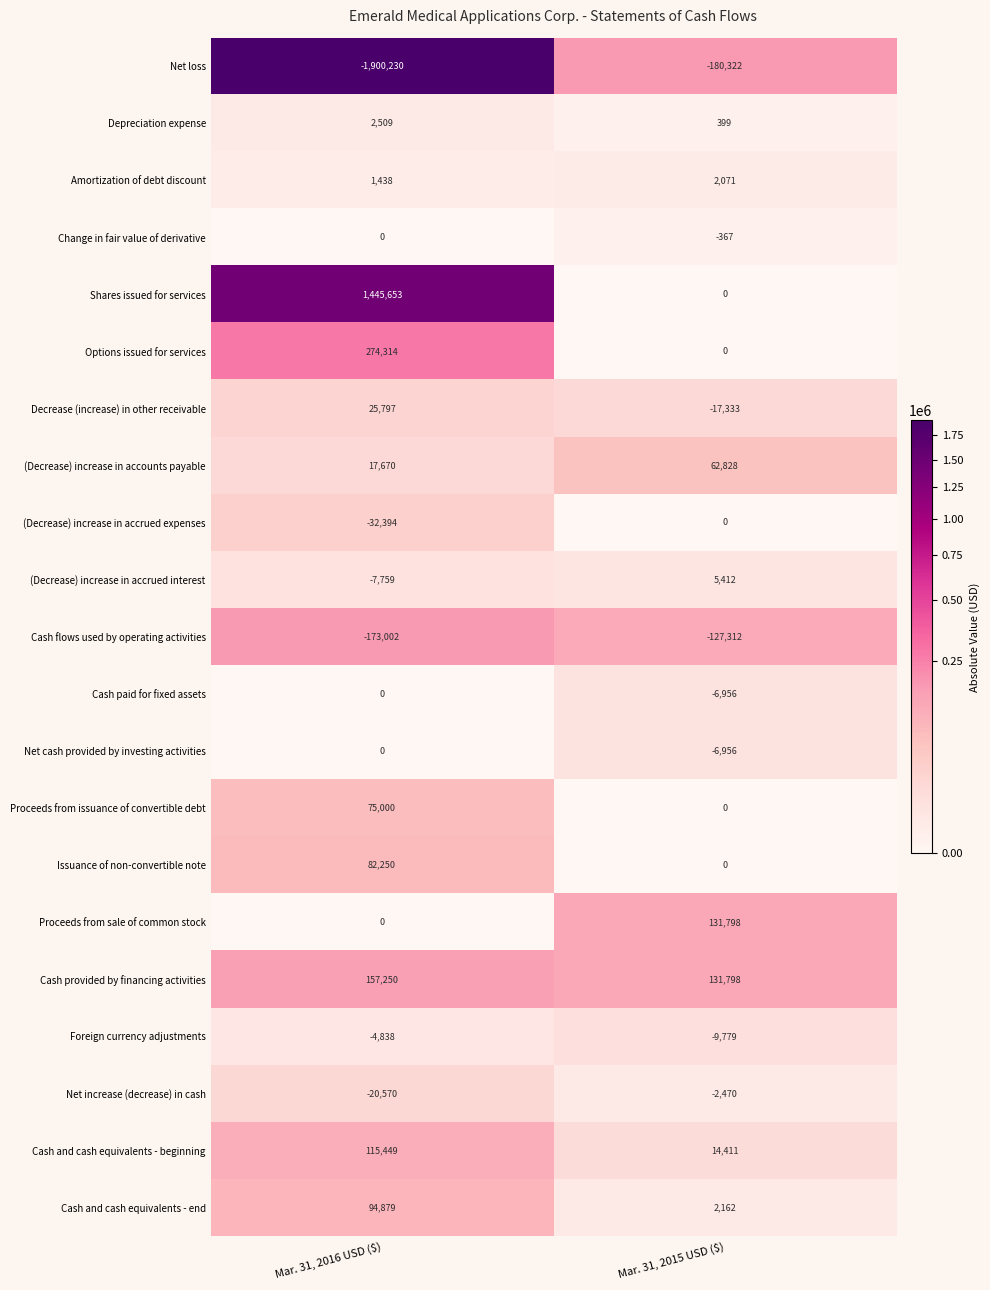

How many categories are shown in the chart?

2